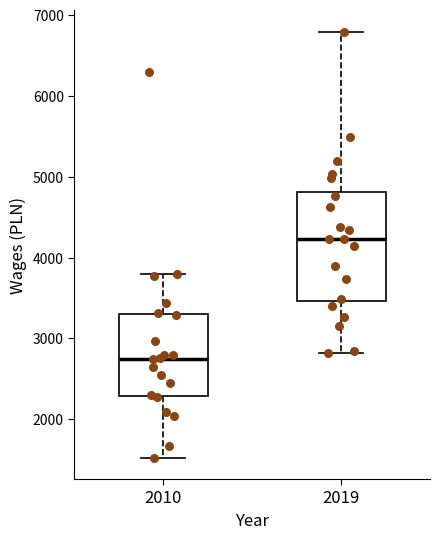

Which box has the highest median line?

2019